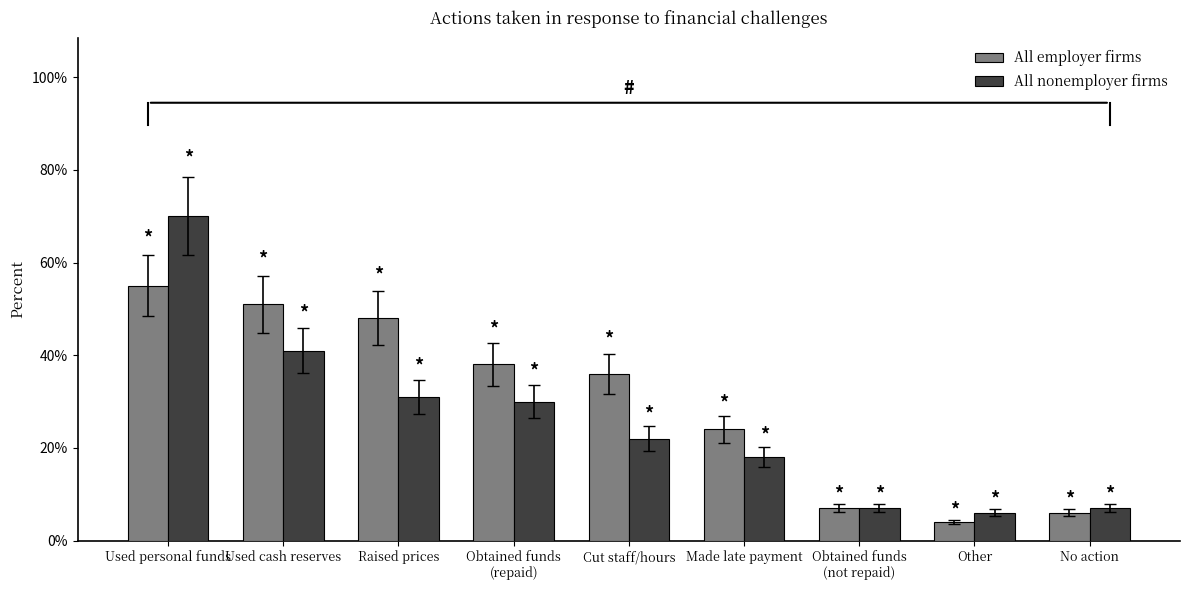

What are all the series names shown in the legend?

All employer firms, All nonemployer firms